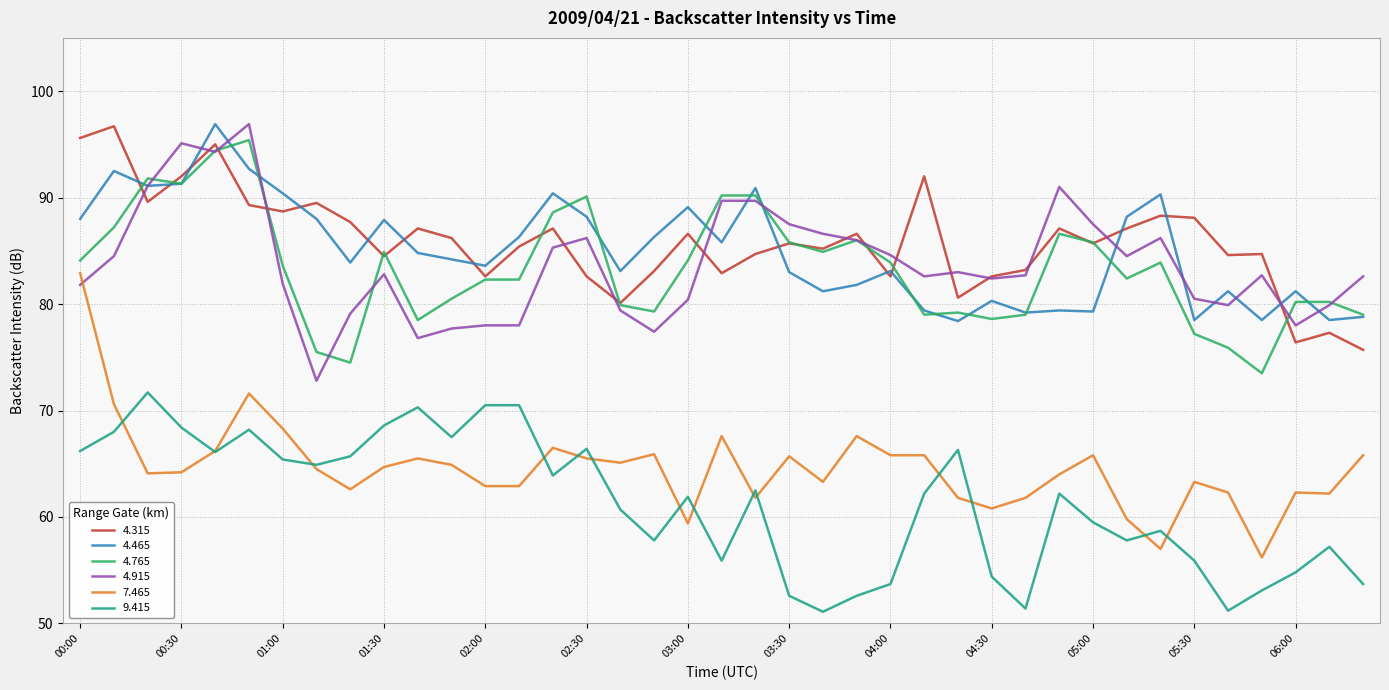

True or false: 7.465 and 4.765 intersect in this chart.

False